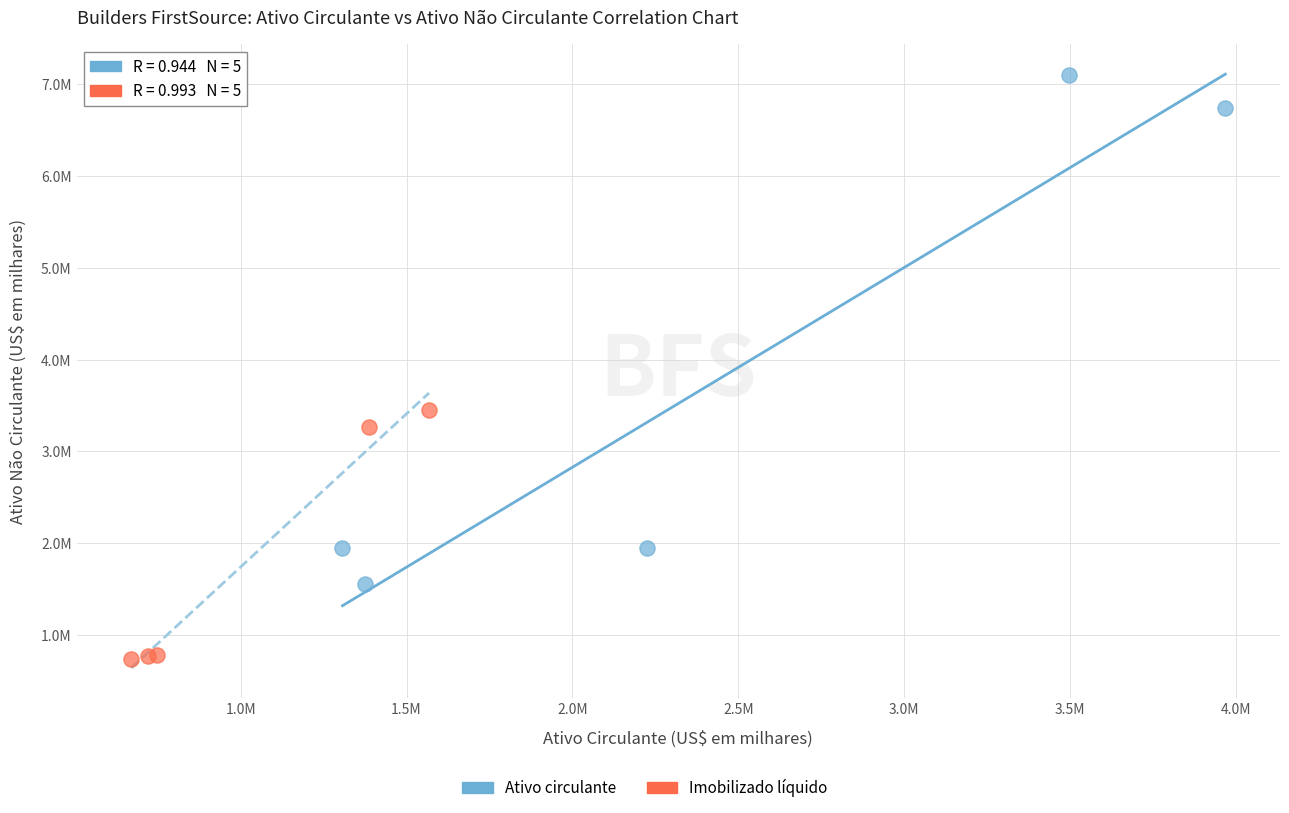

Which series reaches the maximum Y coordinate?

Ativo circulante